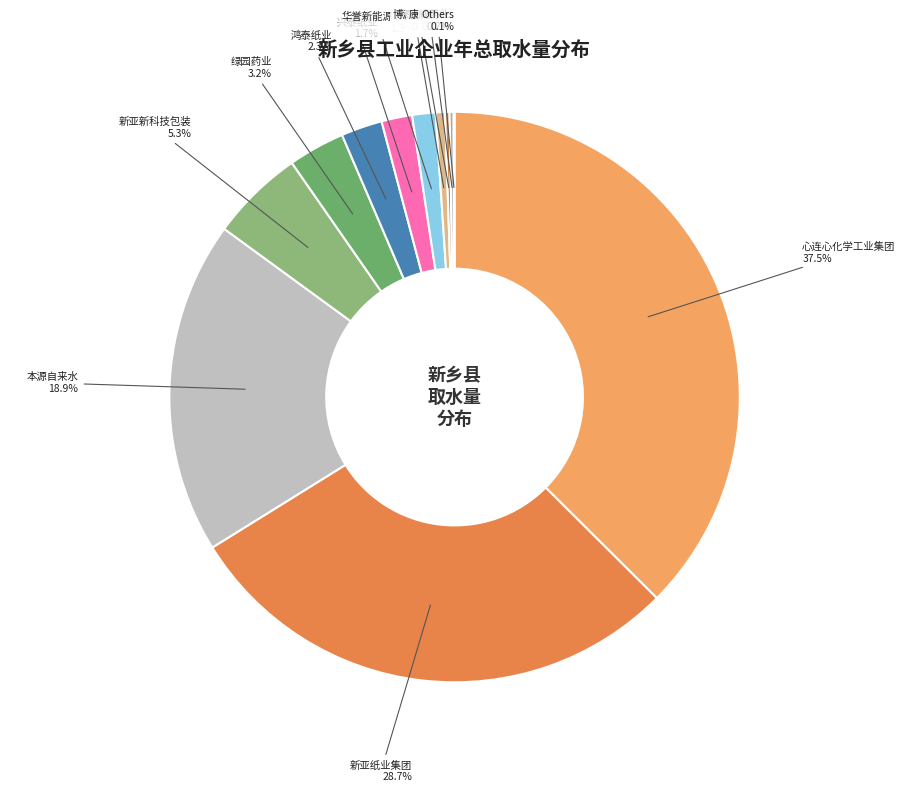

Is 绿园药业 the majority of the pie?

No